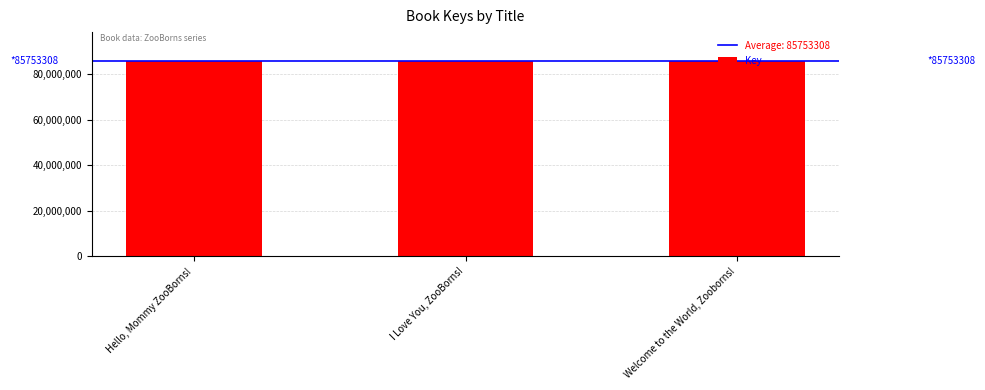

How many values are below 85753406?

1